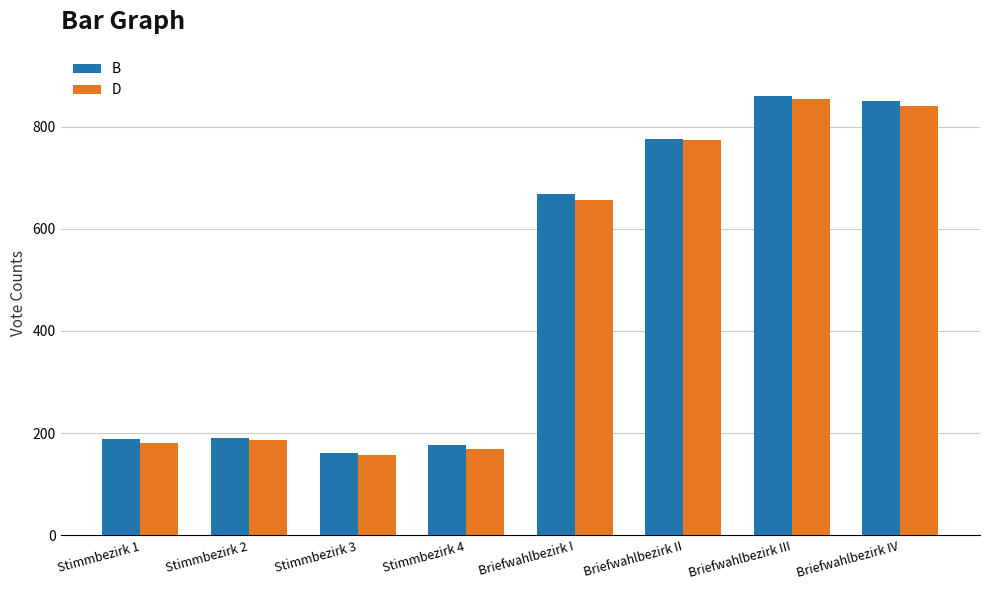

Between Stimmbezirk 4 and Briefwahlbezirk II, which series saw the biggest shift?

D